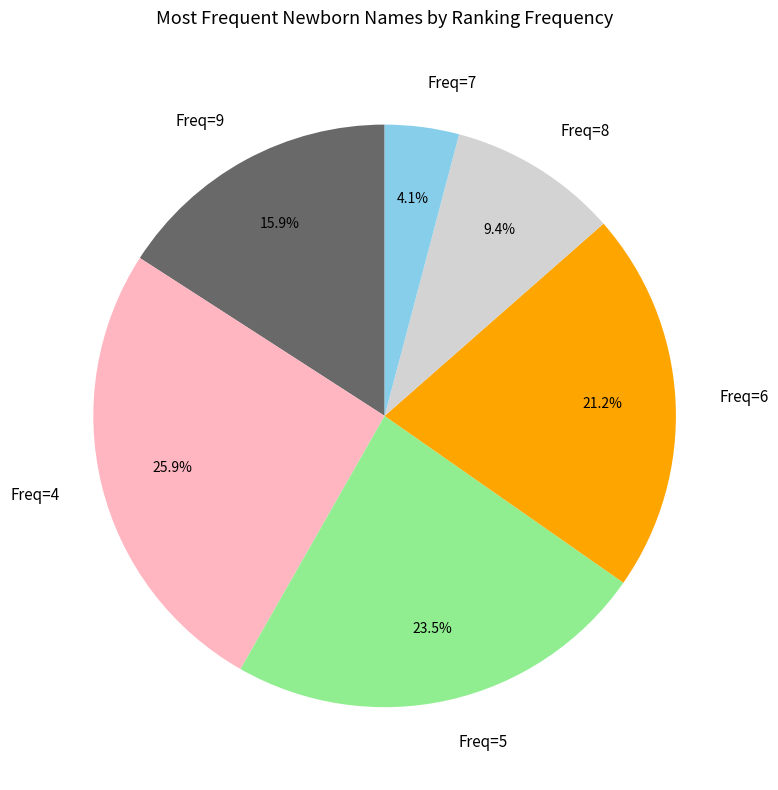

Does Freq=4 represent more than half of the total?

No